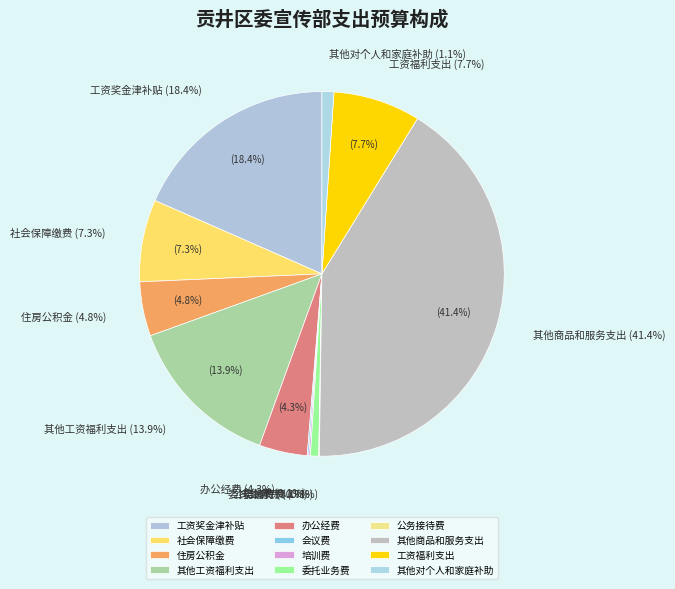

The 公务接待费 slice represents 0% of the pie. True or false?

True